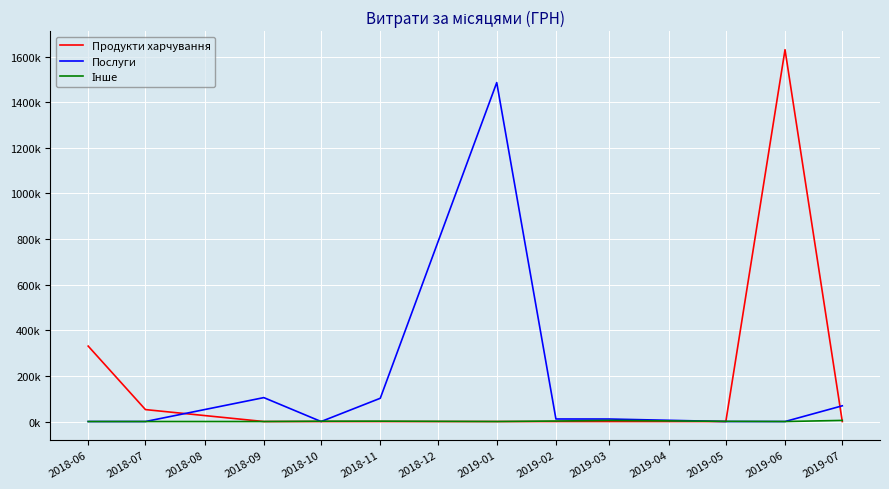

Does the chart display data point markers on the line(s)?

No